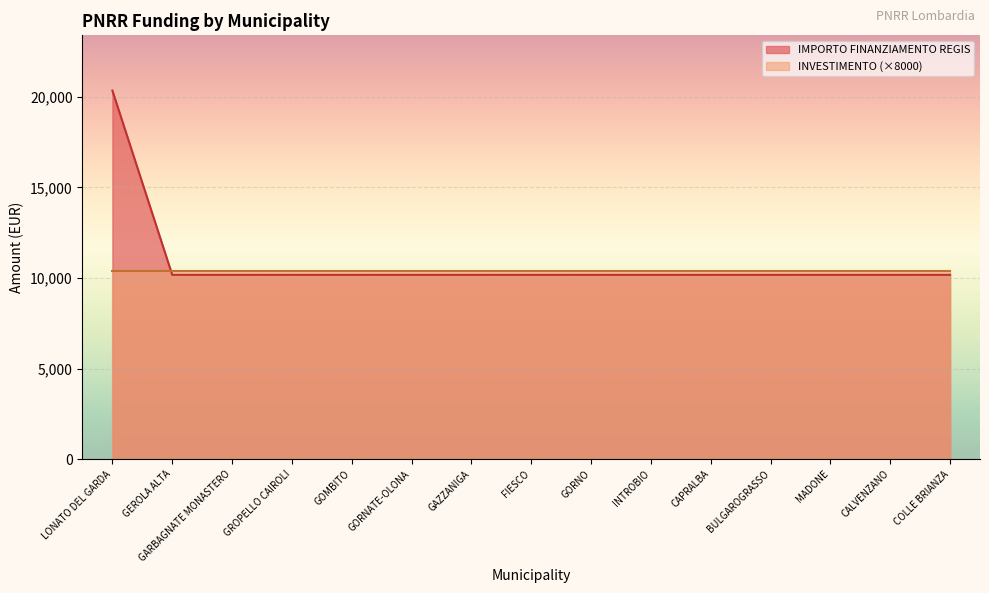

What is the smallest value displayed?

10172